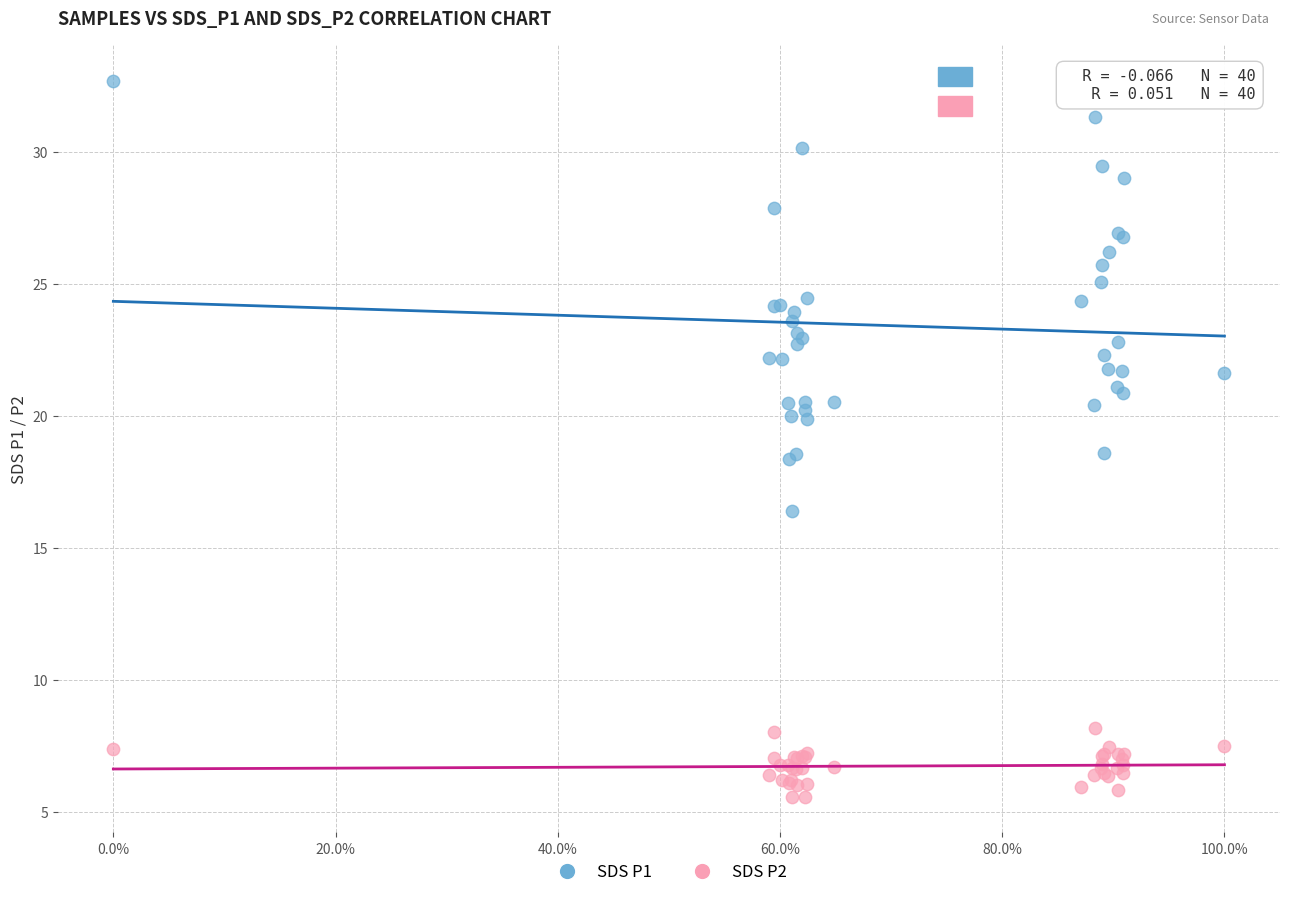

Which series has the largest Y range (max minus min)?

SDS P1